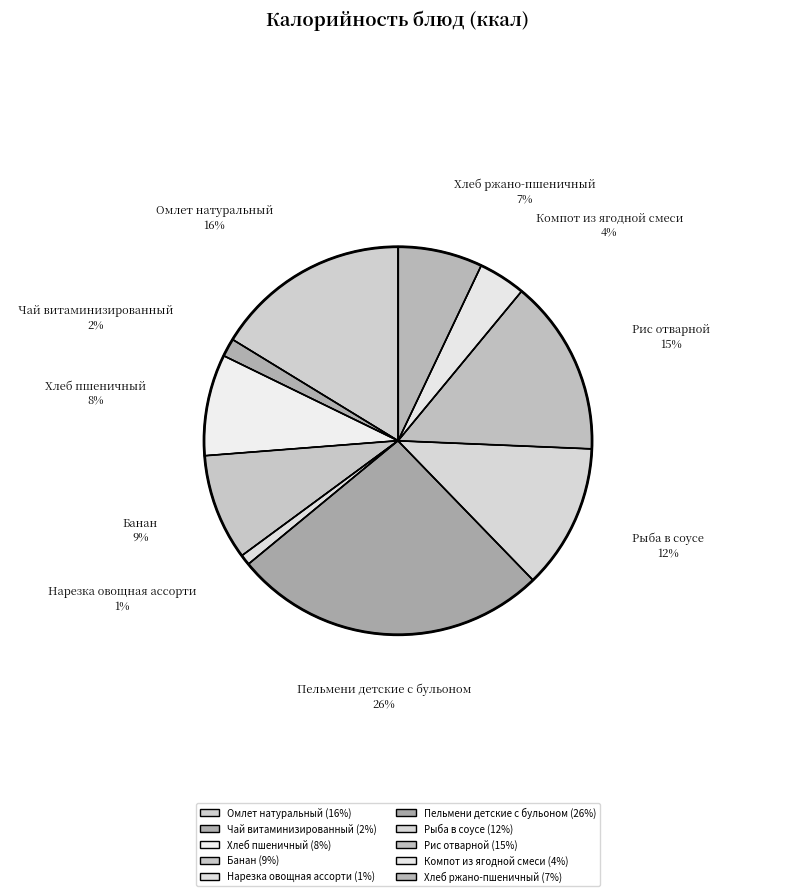

What is the ratio of the value at Рис отварной to the value at Банан?

1.7